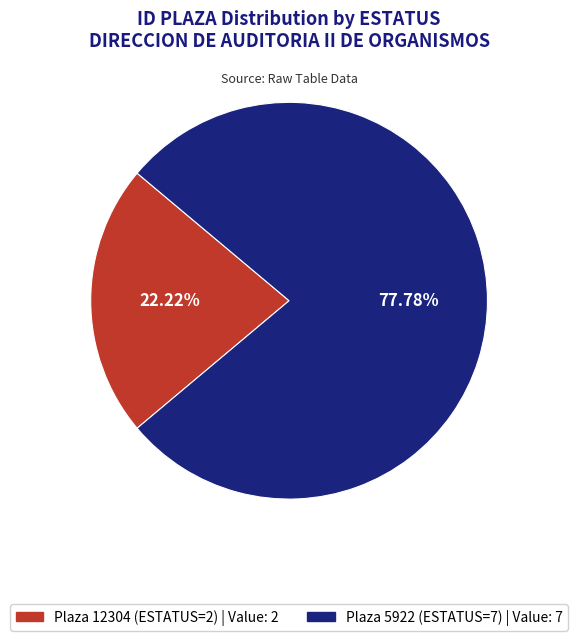

Is Plaza 5922 (ESTATUS=7) the majority of the pie?

Yes